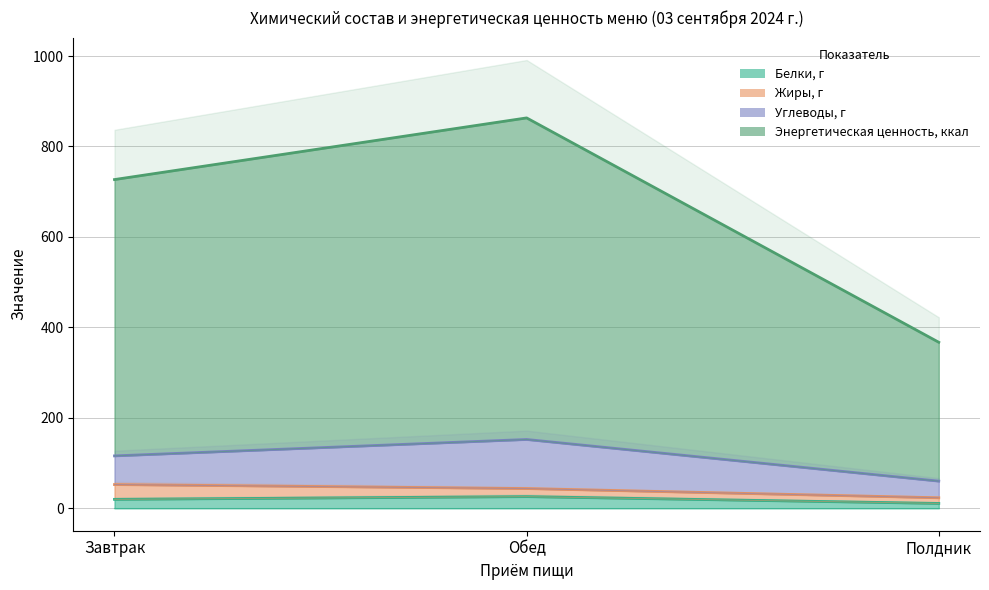

How many data points in Белки, г are above 19?

2